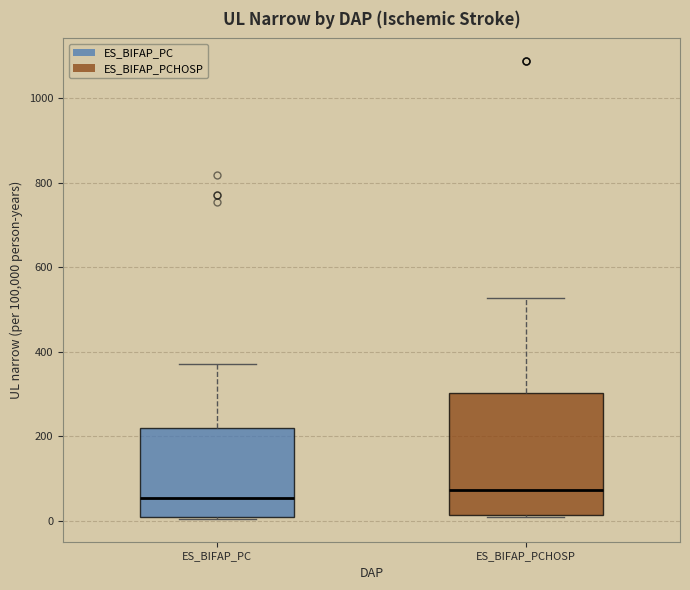

Which box has the highest median line?

ES_BIFAP_PCHOSP